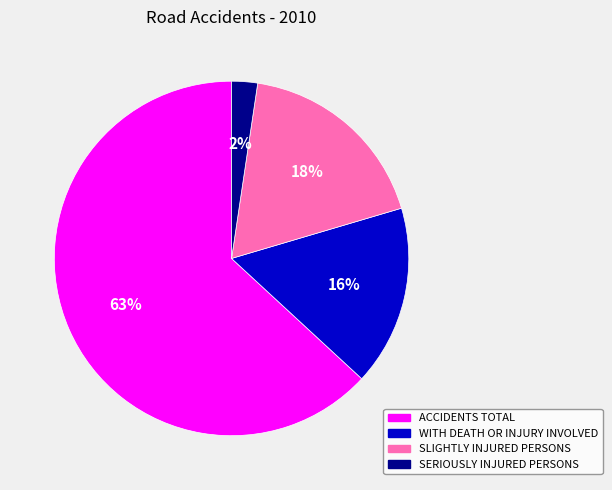

To the nearest percent, what percentage of the pie is SERIOUSLY INJURED PERSONS?

2%